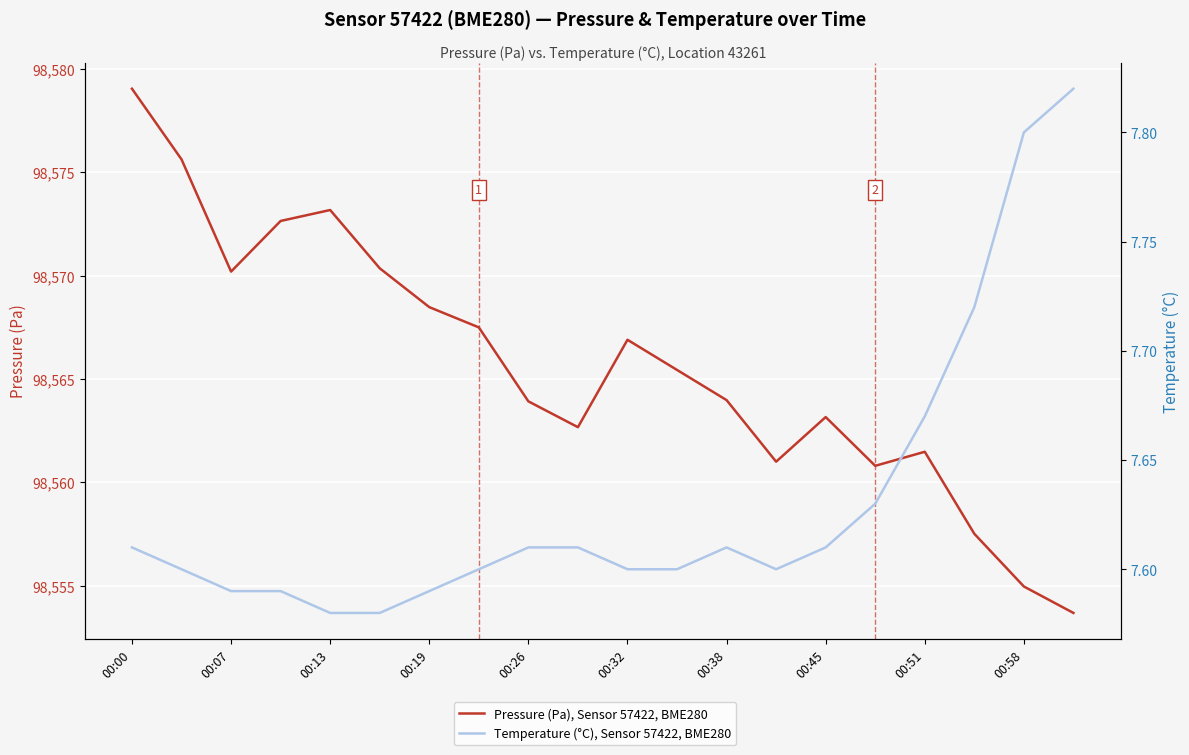

True or false: Pressure (Pa), Sensor 57422, BME280 has more than 2 points higher than both neighbors.

True